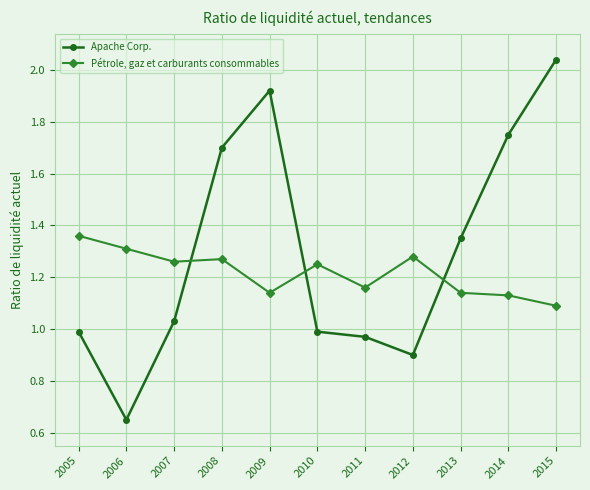

How many data points in Apache Corp. are above 1?

6